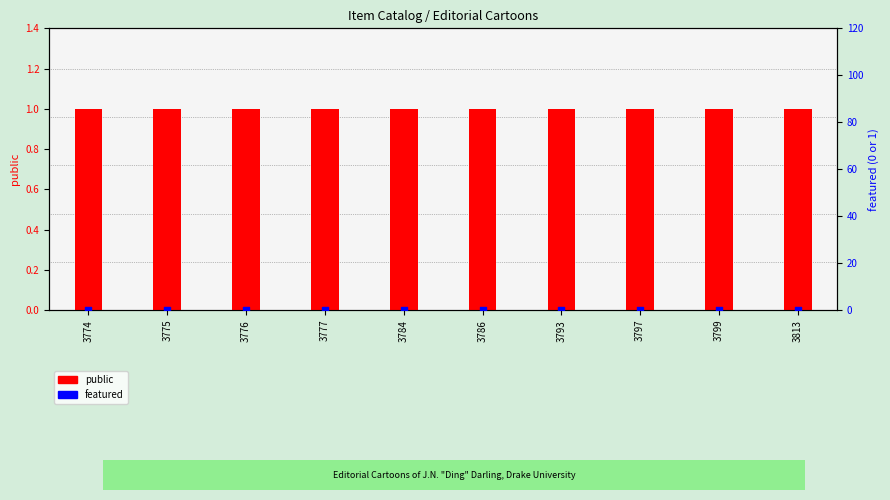

Which series reaches the maximum Y coordinate?

public